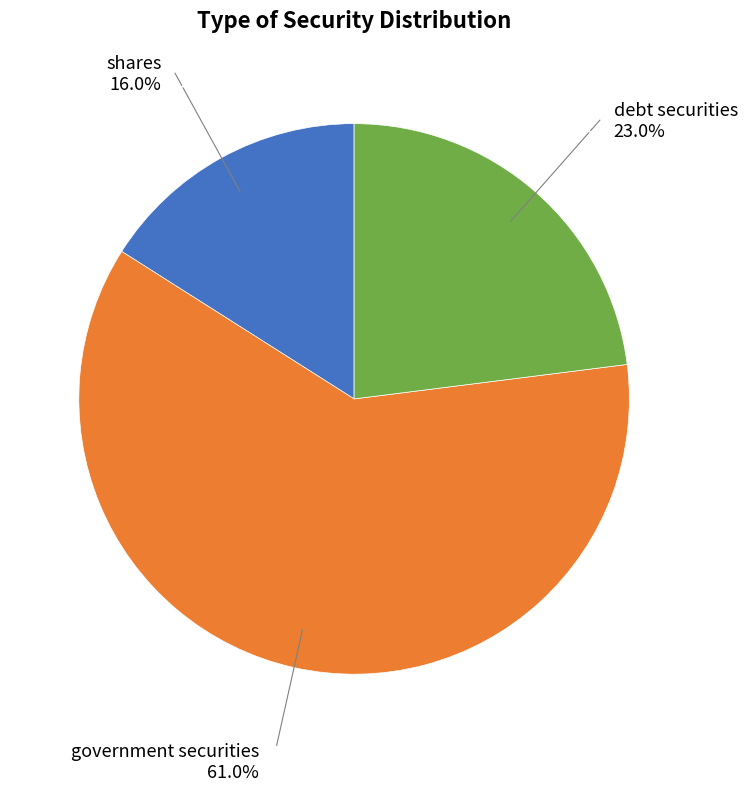

Approximately how many times larger is the value at debt securities compared to shares?

1.4